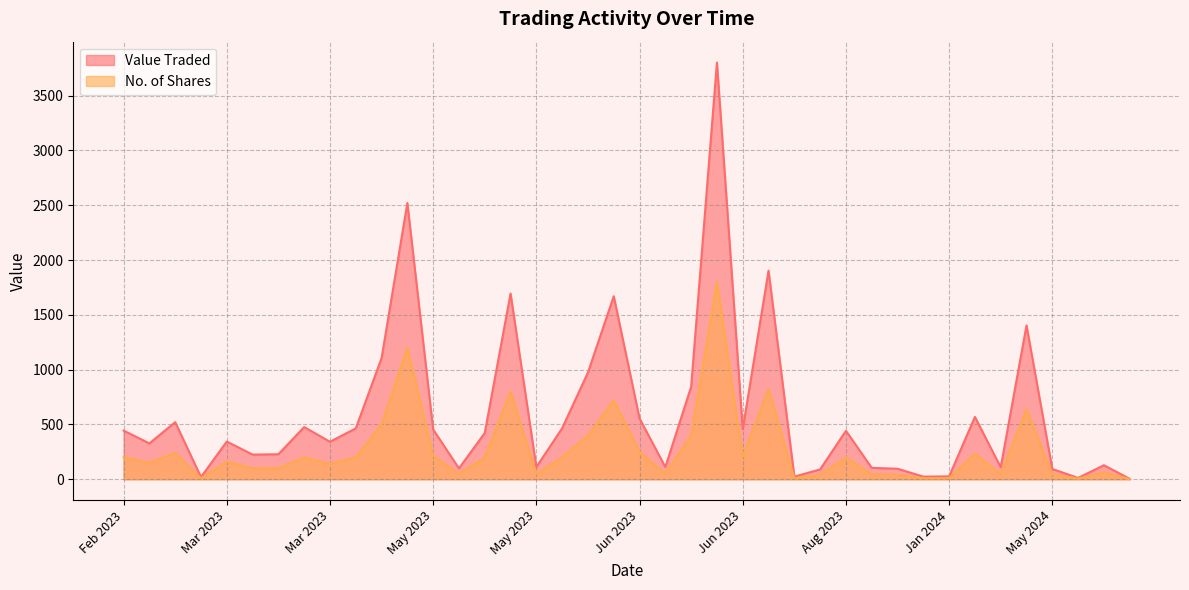

The No. of Shares series shows 200 at 17/05/2023. True or false?

True